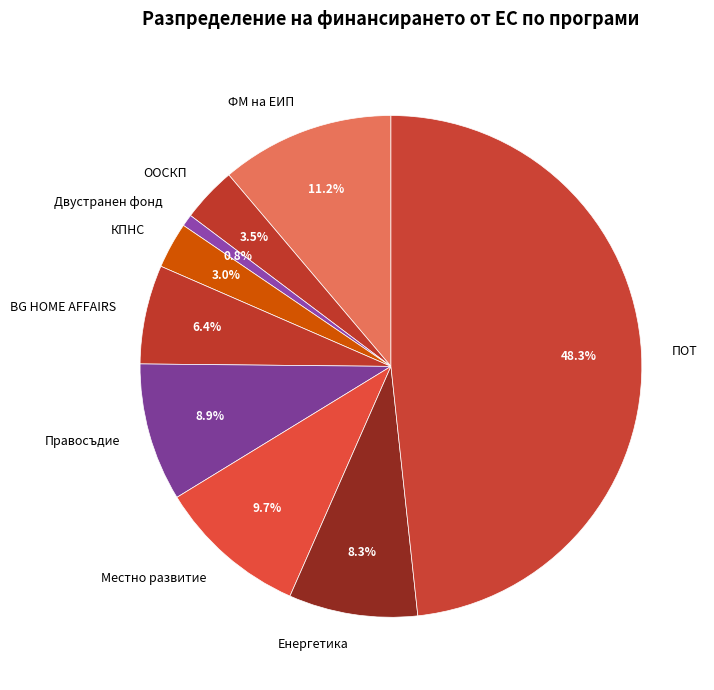

Does КПНС account for over 50% of the chart?

No